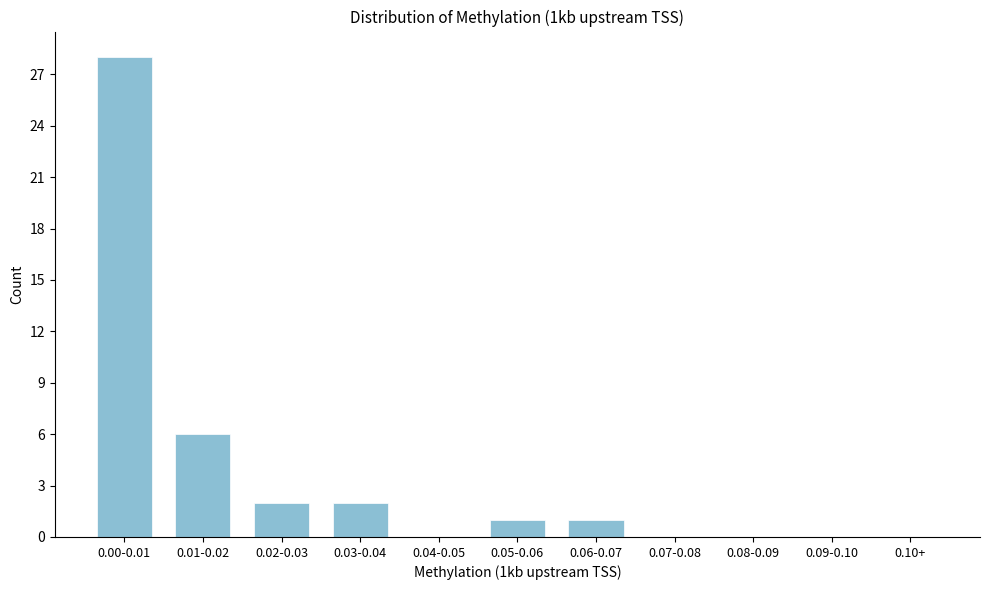

Reading left to right, extract all data points from this chart.

0.00-0.01=28	0.01-0.02=6	0.02-0.03=2	0.03-0.04=2	0.04-0.05=0	0.05-0.06=1	0.06-0.07=1	0.07-0.08=0	0.08-0.09=0	0.09-0.10=0	0.10+=0